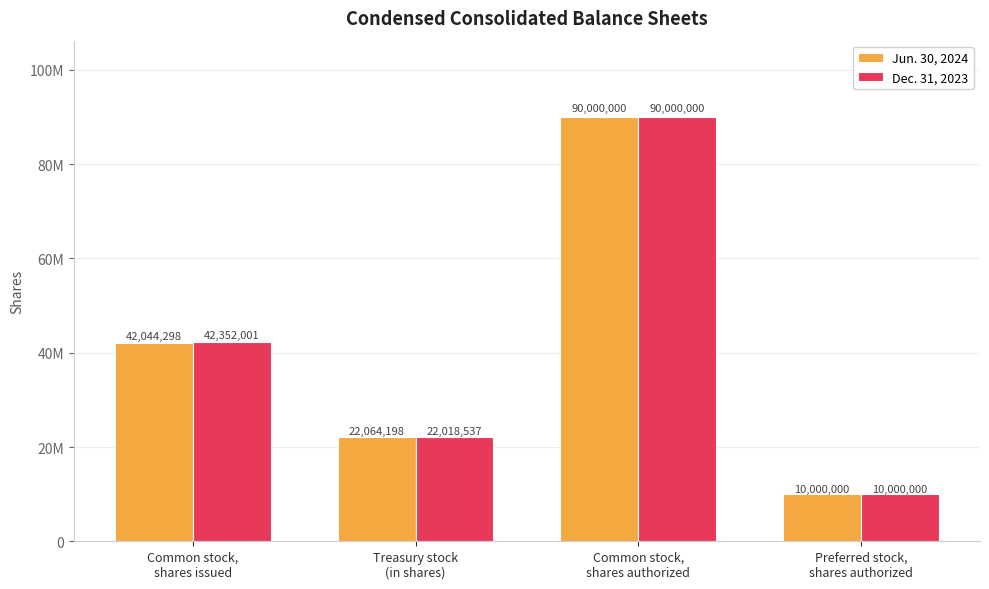

Which series changed the most between Treasury stock
(in shares) and Preferred stock,
shares authorized?

Jun. 30, 2024